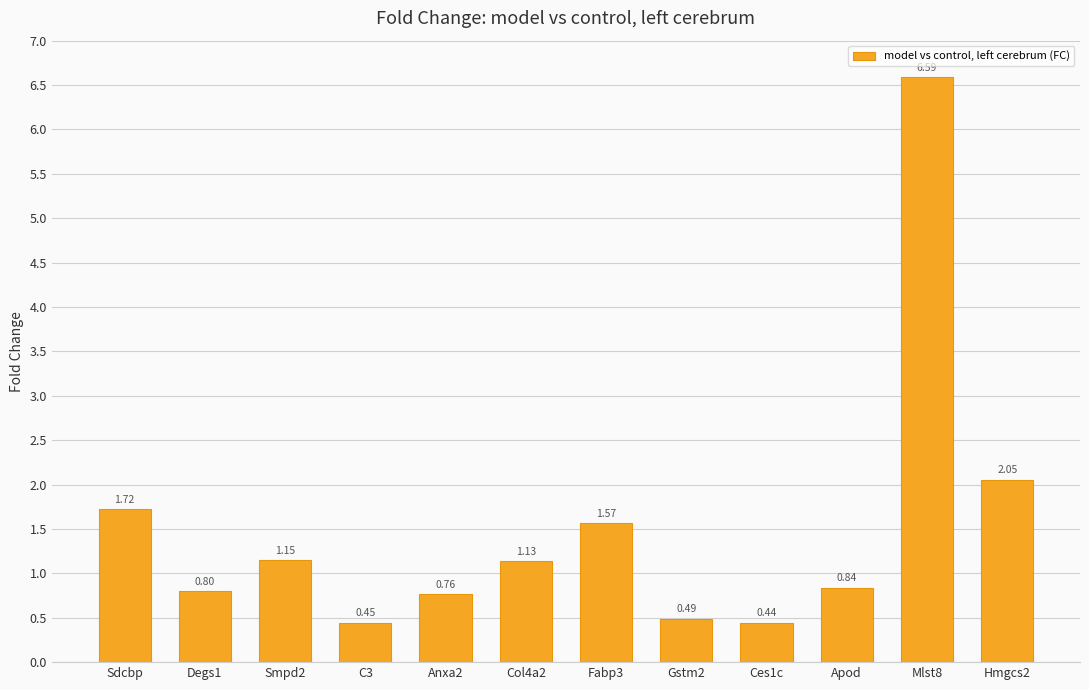

Where does the data first go above 1?

Sdcbp